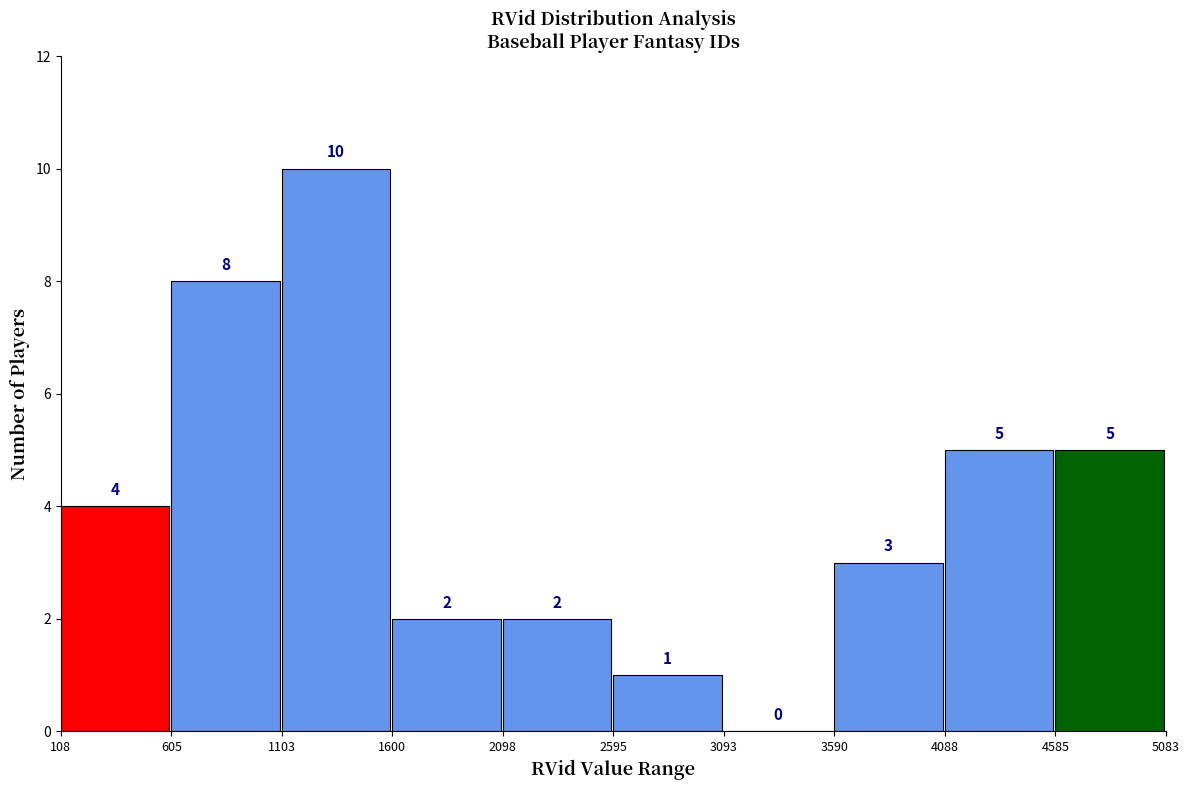

How tall is the bar that spans 605 to 1103 on the x-axis?

8